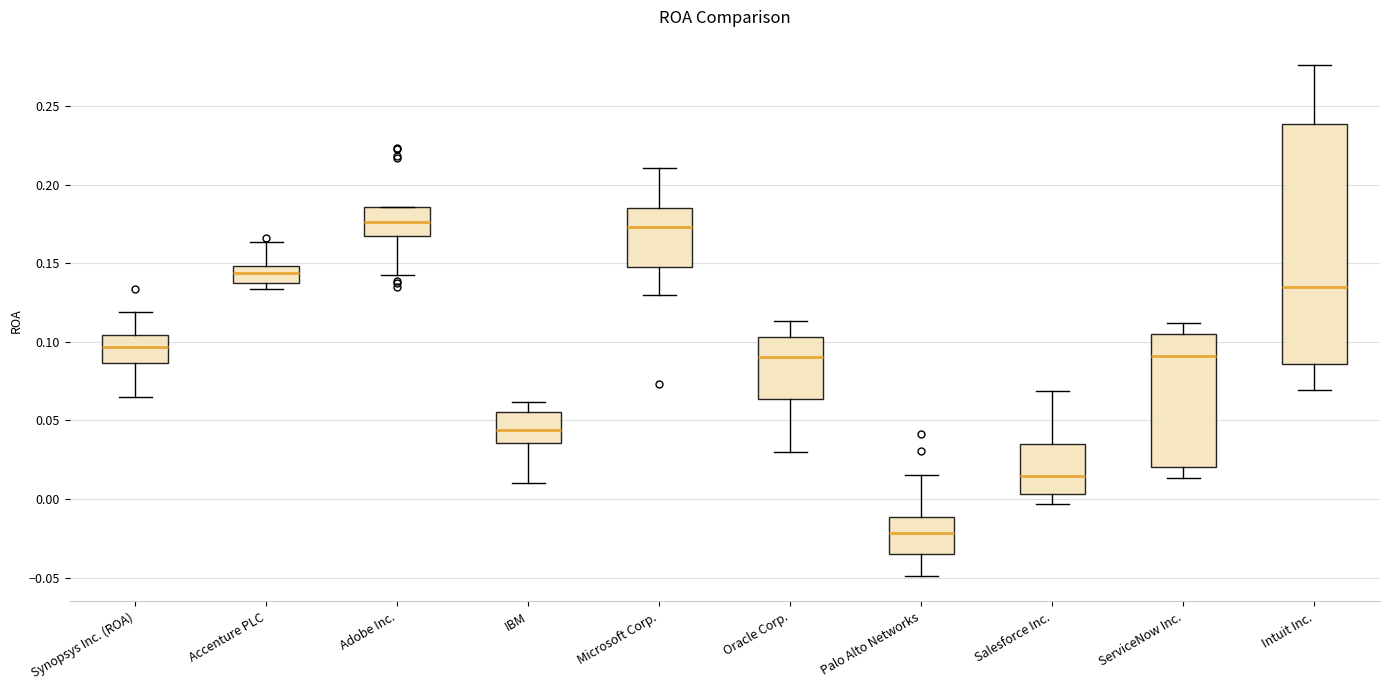

Where does the lower whisker of the box for Microsoft Corp. end on the y-axis? The values are not printed on the chart, so give them approximately, as read against the axis.

0.130